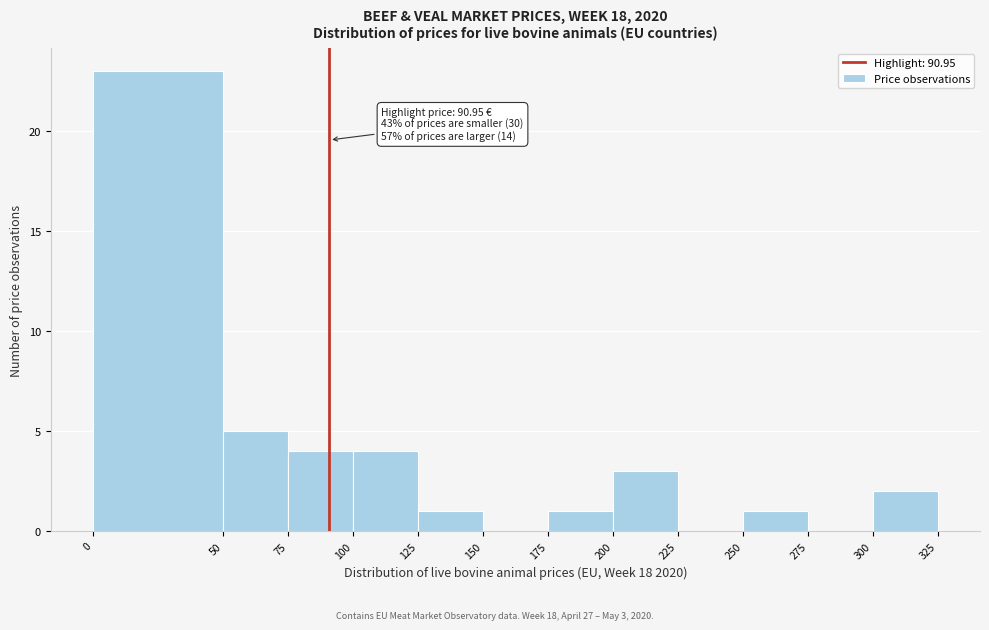

Over which range of the x-axis is the bar tallest?

0 to 50